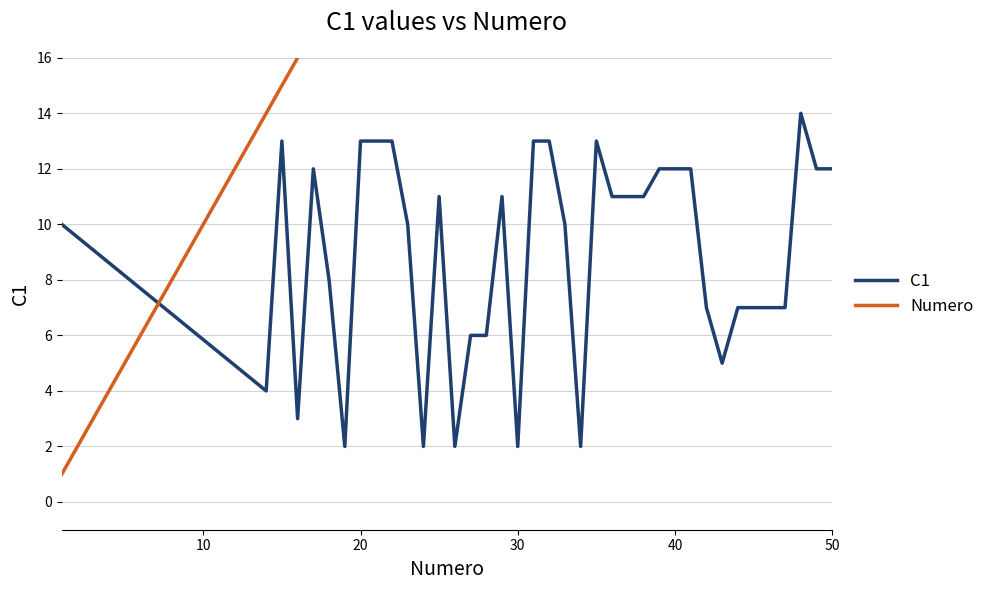

What is the maximum value for C1?

14